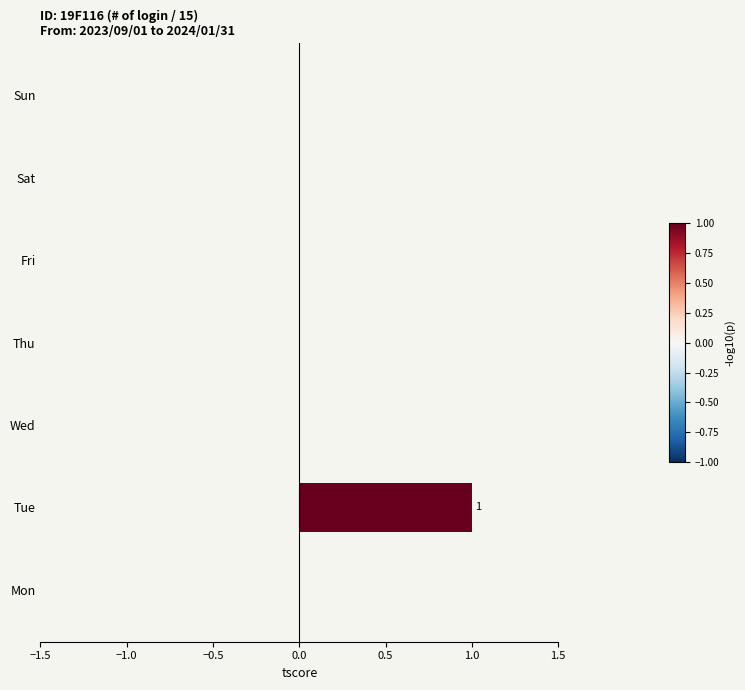

Which category has the highest value across all series?

Tue